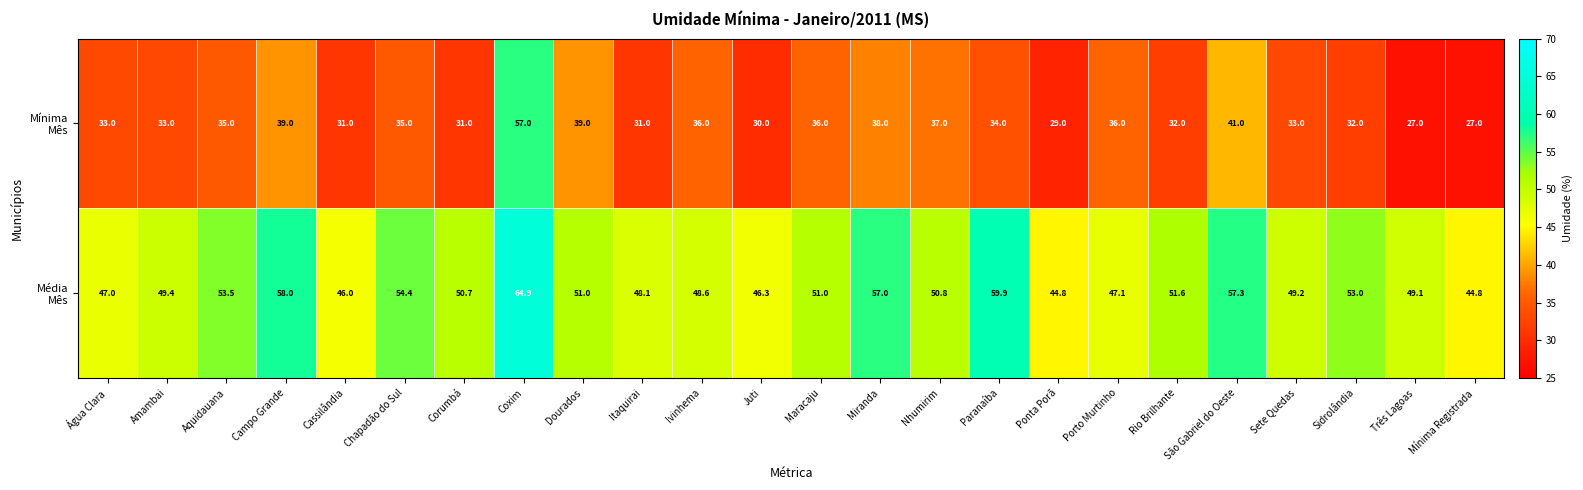

What is the maximum value shown in the chart?

64.9